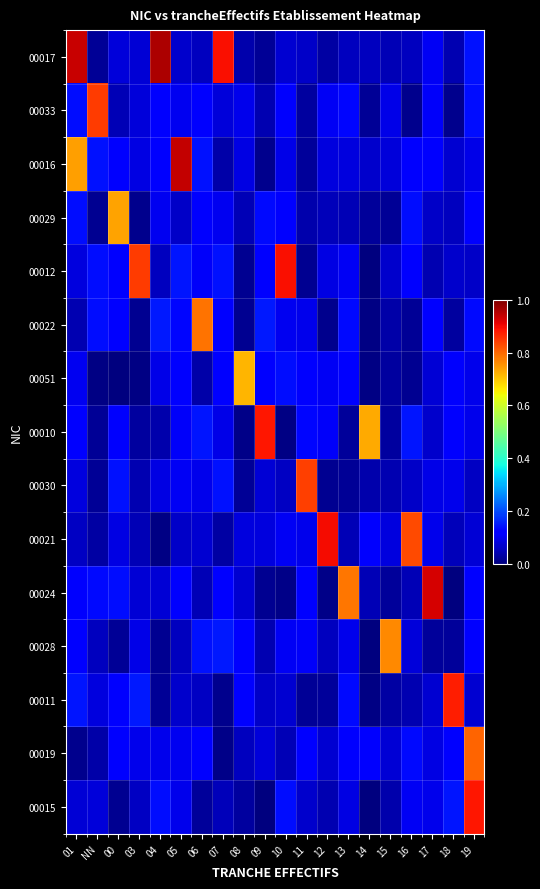

Reading left to right, list all the values displayed in this chart.

00017: 01=0.9	NN=0.0	00=0.1	03=0.1	04=1.0	05=0.1	06=0.1	07=0.9	08=0.0	09=0.0	10=0.1	11=0.1	12=0.0	13=0.1	14=0.1	15=0.0	16=0.1	17=0.1	18=0.0	19=0.1
00033: 01=0.1	NN=0.8	00=0.0	03=0.1	04=0.1	05=0.1	06=0.1	07=0.1	08=0.1	09=0.0	10=0.1	11=0.0	12=0.1	13=0.1	14=0.0	15=0.1	16=0.0	17=0.1	18=0.0	19=0.1
00016: 01=0.7	NN=0.1	00=0.1	03=0.1	04=0.1	05=0.9	06=0.1	07=0.0	08=0.1	09=0.0	10=0.1	11=0.0	12=0.1	13=0.1	14=0.1	15=0.1	16=0.1	17=0.1	18=0.1	19=0.1
00029: 01=0.1	NN=0.0	00=0.7	03=0.0	04=0.1	05=0.1	06=0.1	07=0.1	08=0.1	09=0.1	10=0.1	11=0.0	12=0.1	13=0.0	14=0.0	15=0.0	16=0.1	17=0.1	18=0.1	19=0.1
00012: 01=0.1	NN=0.1	00=0.1	03=0.8	04=0.1	05=0.1	06=0.1	07=0.1	08=0.0	09=0.1	10=0.9	11=0.0	12=0.1	13=0.1	14=0.0	15=0.1	16=0.1	17=0.0	18=0.1	19=0.1
00022: 01=0.0	NN=0.1	00=0.1	03=0.0	04=0.1	05=0.1	06=0.8	07=0.1	08=0.0	09=0.1	10=0.1	11=0.1	12=0.0	13=0.1	14=0.0	15=0.0	16=0.0	17=0.1	18=0.0	19=0.1
00051: 01=0.1	NN=0.0	00=0.0	03=0.0	04=0.1	05=0.1	06=0.0	07=0.1	08=0.7	09=0.1	10=0.1	11=0.1	12=0.1	13=0.1	14=0.0	15=0.0	16=0.0	17=0.1	18=0.1	19=0.1
00010: 01=0.1	NN=0.0	00=0.1	03=0.0	04=0.0	05=0.1	06=0.1	07=0.1	08=0.0	09=0.9	10=0.0	11=0.1	12=0.1	13=0.0	14=0.7	15=0.0	16=0.1	17=0.1	18=0.1	19=0.1
00030: 01=0.1	NN=0.0	00=0.1	03=0.0	04=0.1	05=0.1	06=0.1	07=0.1	08=0.0	09=0.1	10=0.1	11=0.8	12=0.0	13=0.0	14=0.0	15=0.0	16=0.1	17=0.1	18=0.1	19=0.1
00021: 01=0.1	NN=0.0	00=0.1	03=0.0	04=0.0	05=0.1	06=0.1	07=0.0	08=0.1	09=0.1	10=0.1	11=0.1	12=0.9	13=0.0	14=0.1	15=0.1	16=0.8	17=0.1	18=0.1	19=0.1
00024: 01=0.1	NN=0.1	00=0.1	03=0.1	04=0.1	05=0.1	06=0.0	07=0.1	08=0.1	09=0.0	10=0.0	11=0.1	12=0.0	13=0.8	14=0.1	15=0.0	16=0.0	17=0.9	18=0.0	19=0.1
00028: 01=0.1	NN=0.1	00=0.0	03=0.1	04=0.0	05=0.1	06=0.1	07=0.1	08=0.1	09=0.0	10=0.1	11=0.1	12=0.1	13=0.1	14=0.0	15=0.8	16=0.1	17=0.0	18=0.0	19=0.1
00011: 01=0.1	NN=0.1	00=0.1	03=0.1	04=0.0	05=0.1	06=0.1	07=0.0	08=0.1	09=0.1	10=0.1	11=0.0	12=0.0	13=0.1	14=0.0	15=0.0	16=0.0	17=0.1	18=0.9	19=0.1
00019: 01=0.0	NN=0.0	00=0.1	03=0.1	04=0.1	05=0.1	06=0.1	07=0.0	08=0.1	09=0.1	10=0.1	11=0.1	12=0.1	13=0.1	14=0.1	15=0.1	16=0.1	17=0.1	18=0.1	19=0.8
00015: 01=0.1	NN=0.1	00=0.0	03=0.1	04=0.1	05=0.1	06=0.0	07=0.1	08=0.0	09=0.0	10=0.1	11=0.1	12=0.0	13=0.1	14=0.0	15=0.0	16=0.1	17=0.1	18=0.1	19=0.9